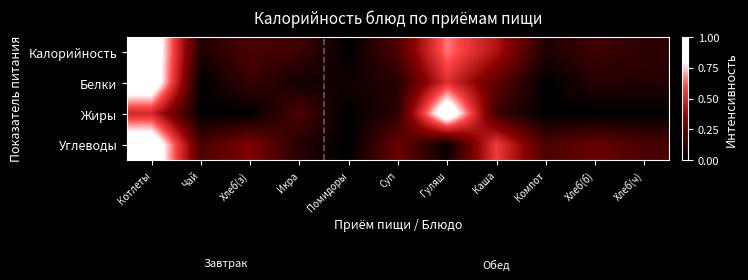

Reading left to right, extract all data points from this chart.

Калорийность: Котлеты=1.0	Чай=0.1	Хлеб(з)=0.2	Икра=0.2	Помидоры=0.0	Суп=0.2	Гуляш=0.7	Каша=0.4	Компот=0.1	Хлеб(б)=0.2	Хлеб(ч)=0.1
Белки: Котлеты=1.0	Чай=0.0	Хлеб(з)=0.1	Икра=0.0	Помидоры=0.0	Суп=0.1	Гуляш=0.5	Каша=0.2	Компот=0.0	Хлеб(б)=0.1	Хлеб(ч)=0.1
Жиры: Котлеты=0.5	Чай=0.0	Хлеб(з)=0.0	Икра=0.2	Помидоры=0.0	Суп=0.1	Гуляш=1.0	Каша=0.2	Компот=0.0	Хлеб(б)=0.0	Хлеб(ч)=0.0
Углеводы: Котлеты=1.0	Чай=0.2	Хлеб(з)=0.3	Икра=0.1	Помидоры=0.0	Суп=0.3	Гуляш=0.0	Каша=0.6	Компот=0.2	Хлеб(б)=0.3	Хлеб(ч)=0.2